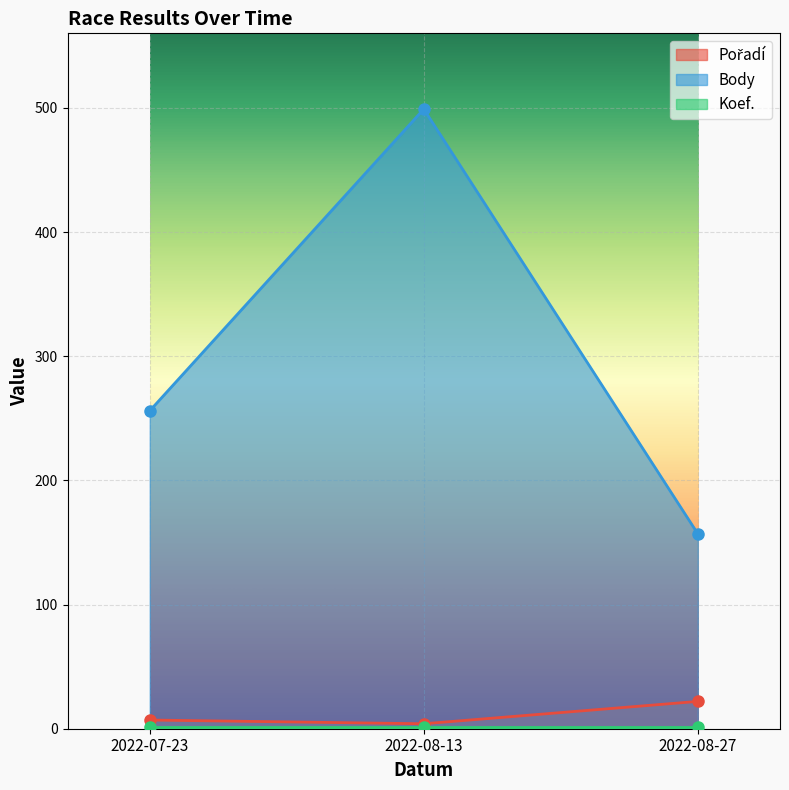

How many values in the Body series are below 256?

1